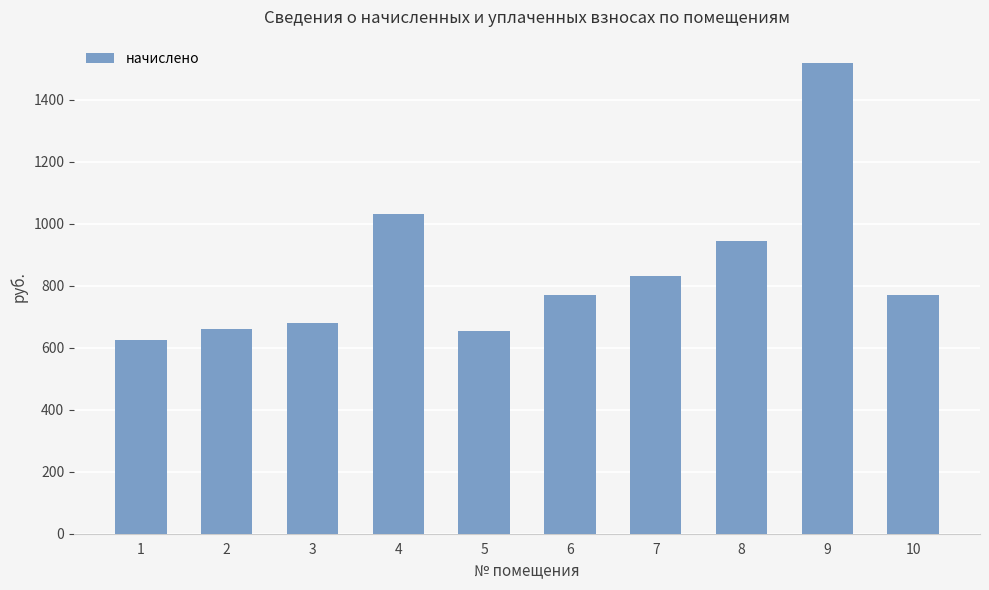

What is the minimum value shown in the chart?

623.2